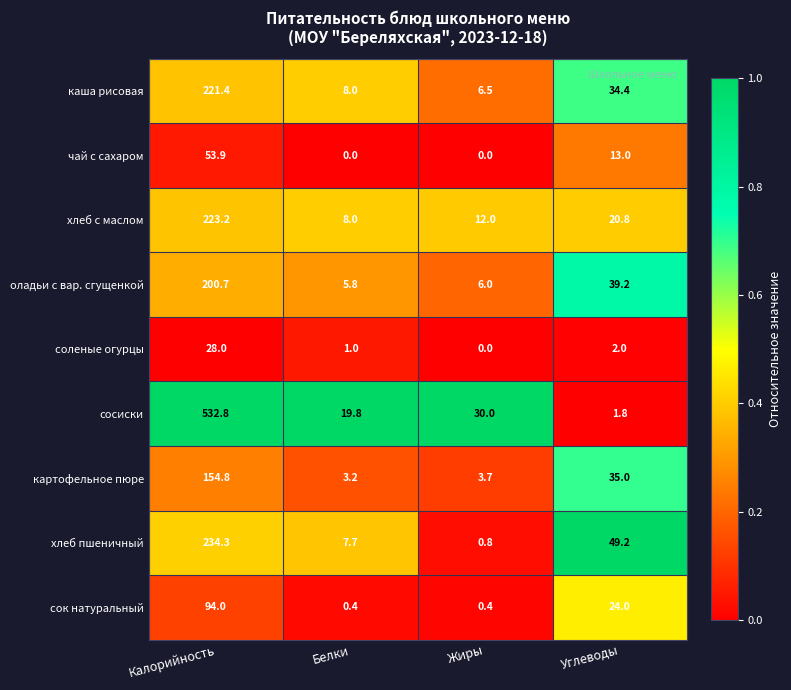

Rank the series at Калорийность from highest to lowest value.

сосиски, хлеб пшеничный, хлеб с маслом, каша рисовая, оладьи с вар. сгущенкой, картофельное пюре, сок натуральный, чай с сахаром, соленые огурцы